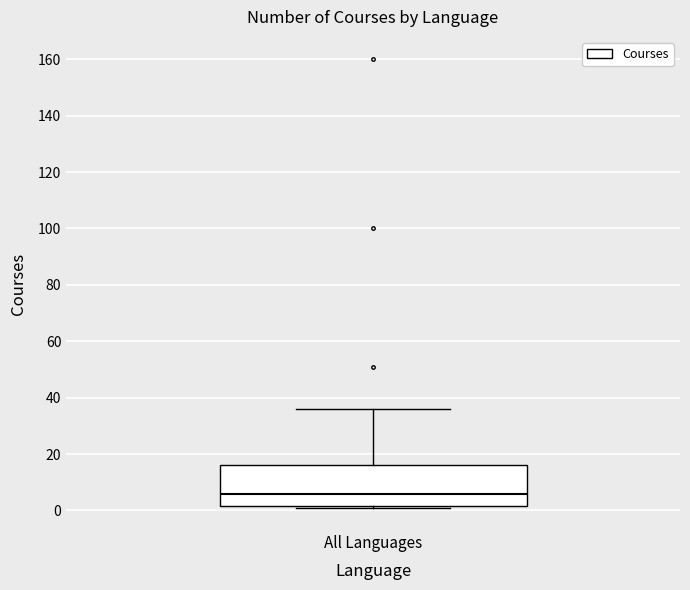

Where is the upper edge of the box for All Languages on the y-axis? The values are not printed on the chart, so give them approximately, as read against the axis.

16